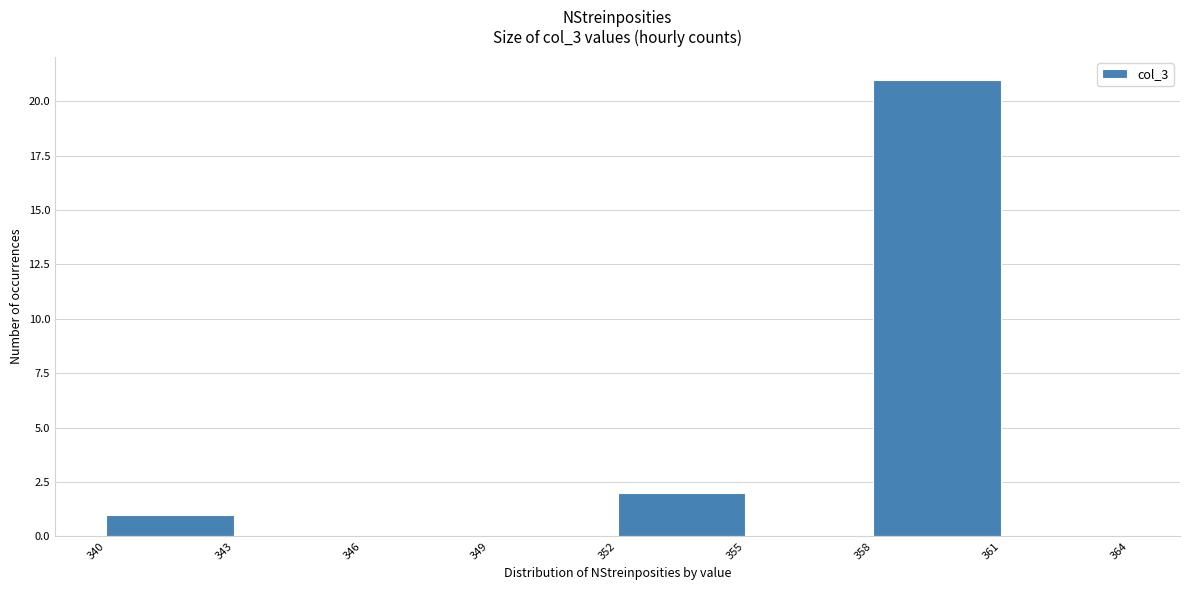

What is the height of the bar covering 340 to 343 on the x-axis? The values are not printed on the chart, so give them approximately, as read against the axis.

1